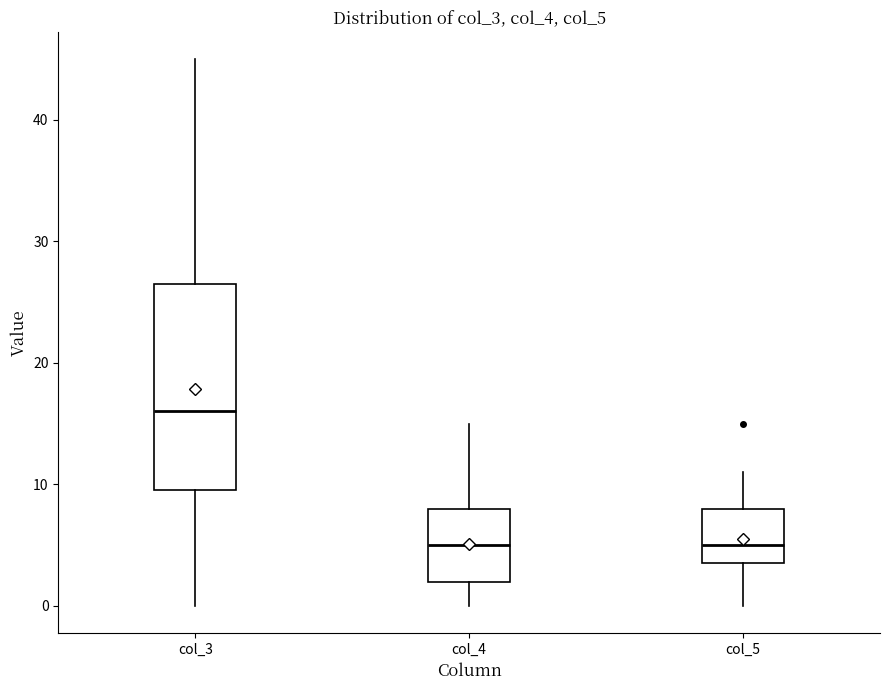

Where does the lower whisker of the box for col_5 end on the y-axis? The values are not printed on the chart, so give them approximately, as read against the axis.

0